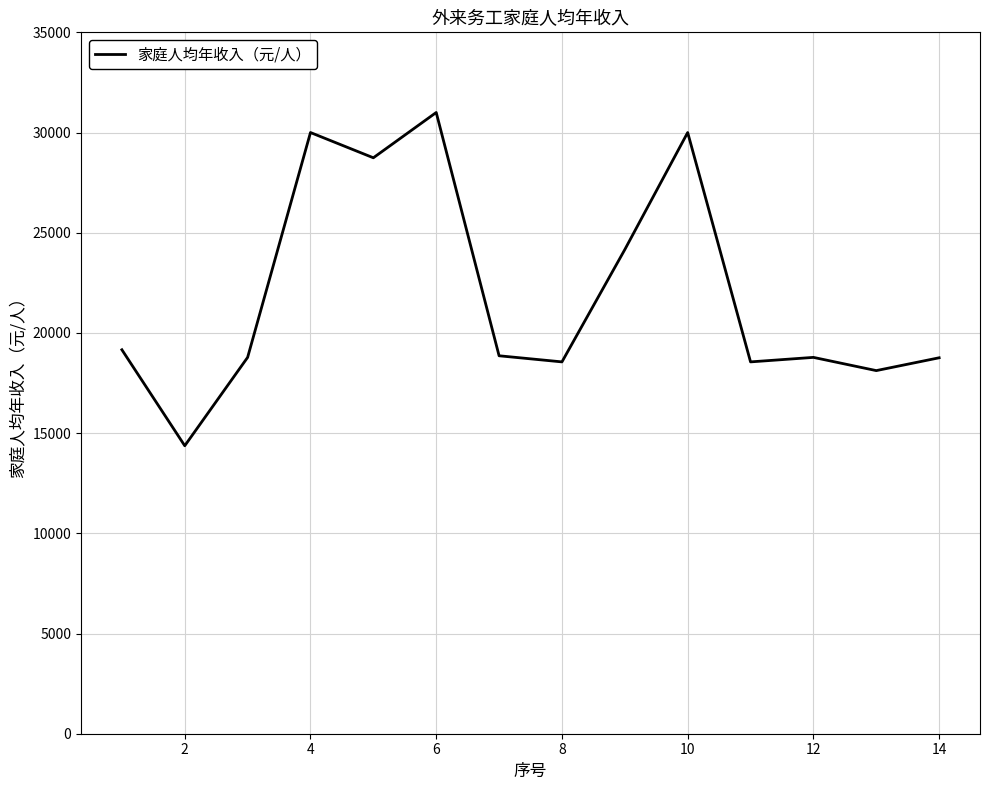

True or false: there are more than 1 points higher than both neighbors.

True